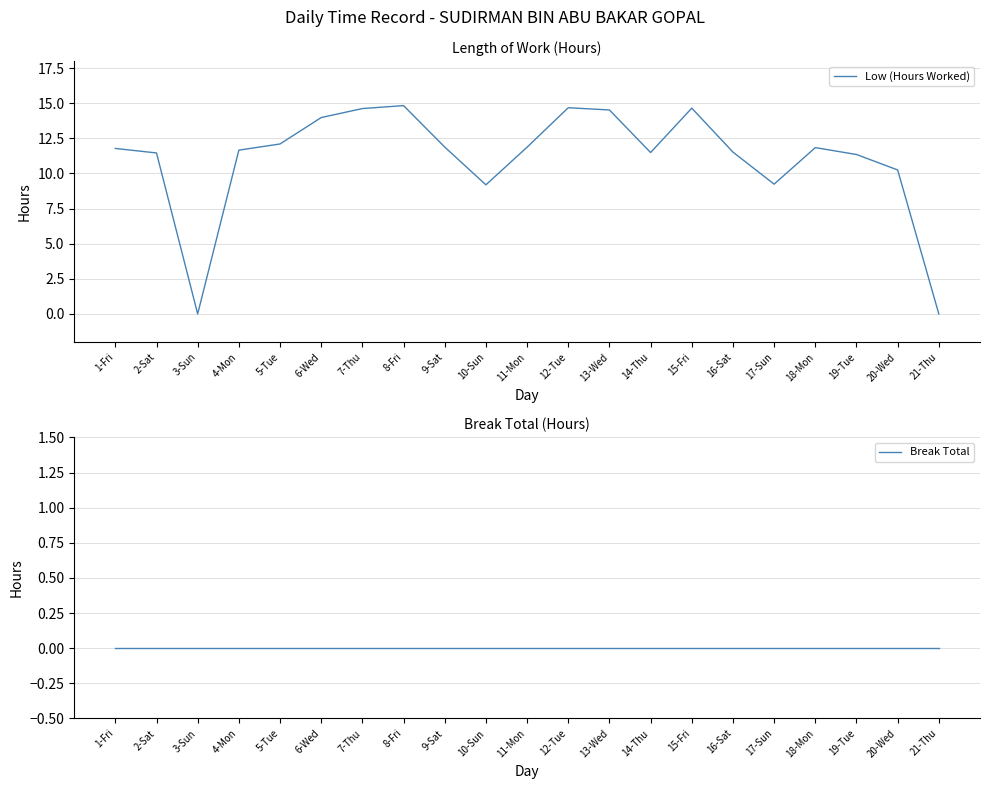

Rank the categories by Break Total value from highest to lowest.

1-Fri, 2-Sat, 3-Sun, 4-Mon, 5-Tue, 6-Wed, 7-Thu, 8-Fri, 9-Sat, 10-Sun, 11-Mon, 12-Tue, 13-Wed, 14-Thu, 15-Fri, 16-Sat, 17-Sun, 18-Mon, 19-Tue, 20-Wed, 21-Thu